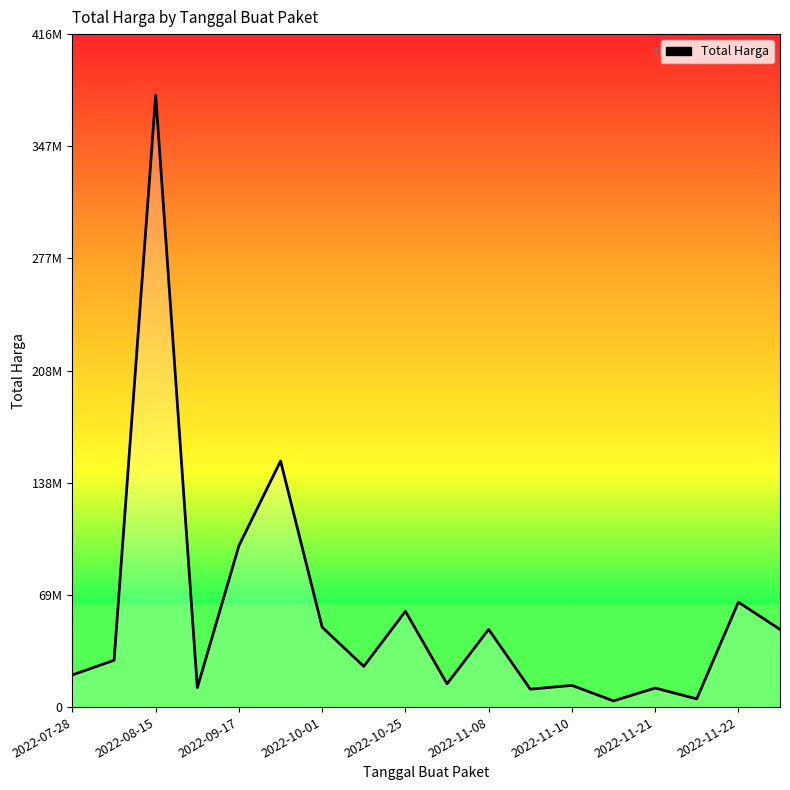

Is this an area chart (filled region under the line)?

Yes